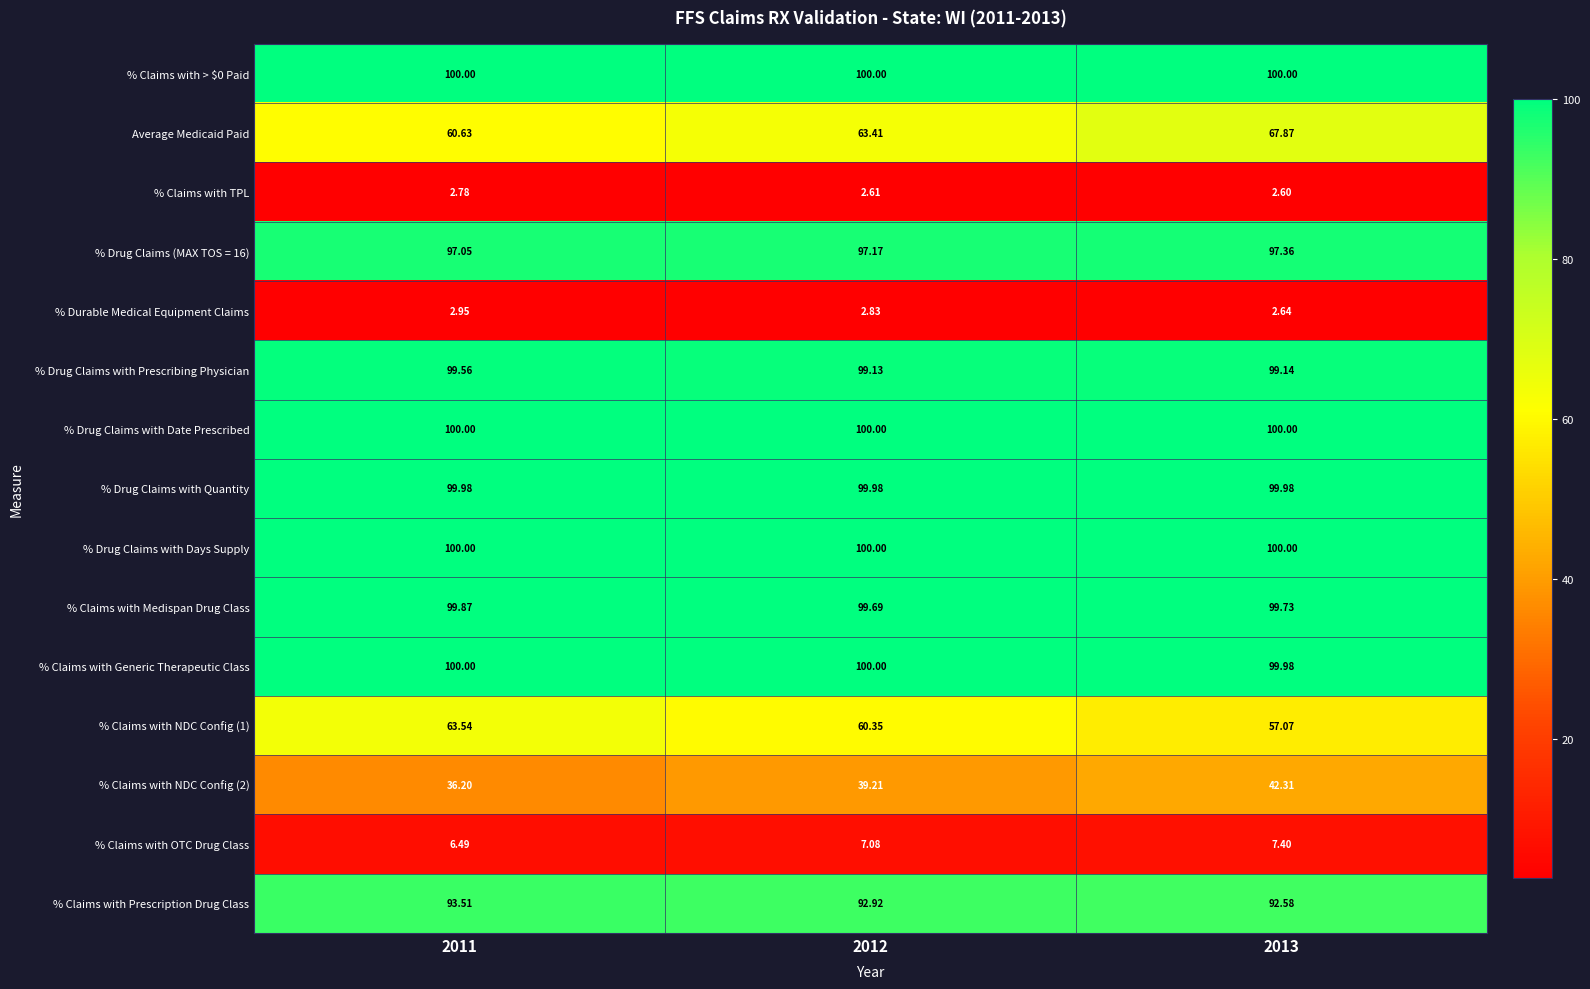

Which series has the largest range (max minus min)?

Average Medicaid Paid